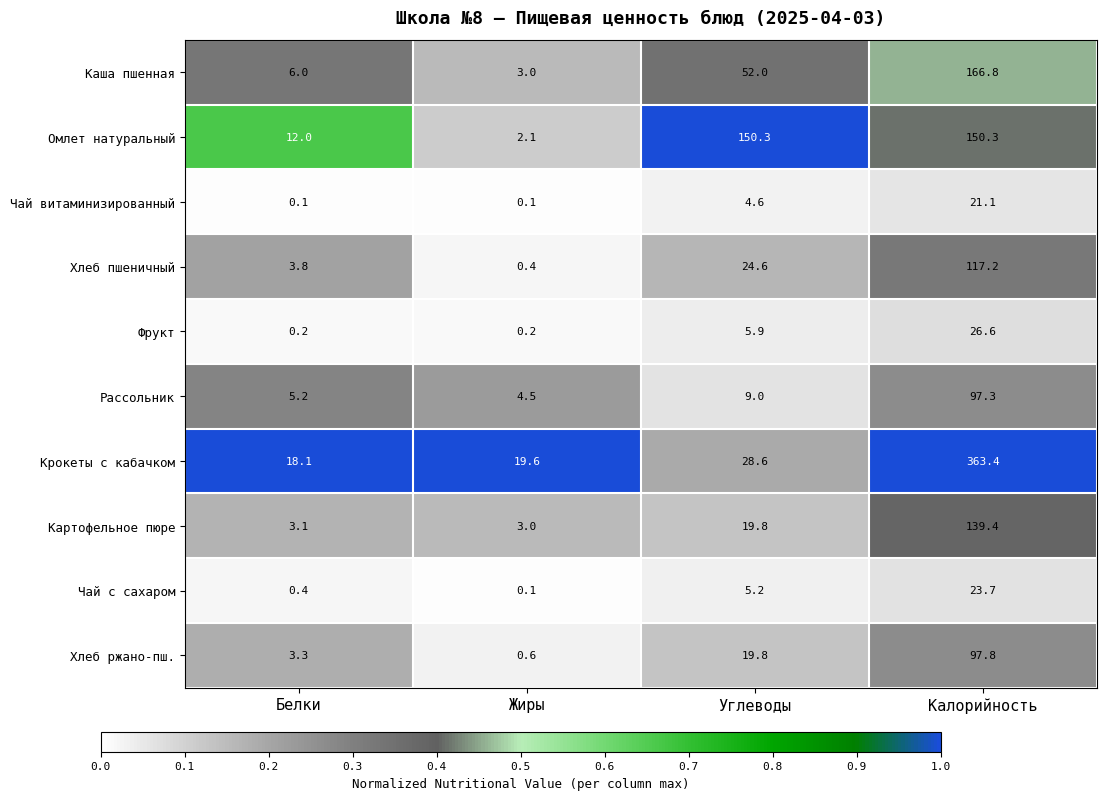

At which category does the chart reach its peak across all series?

Калорийность